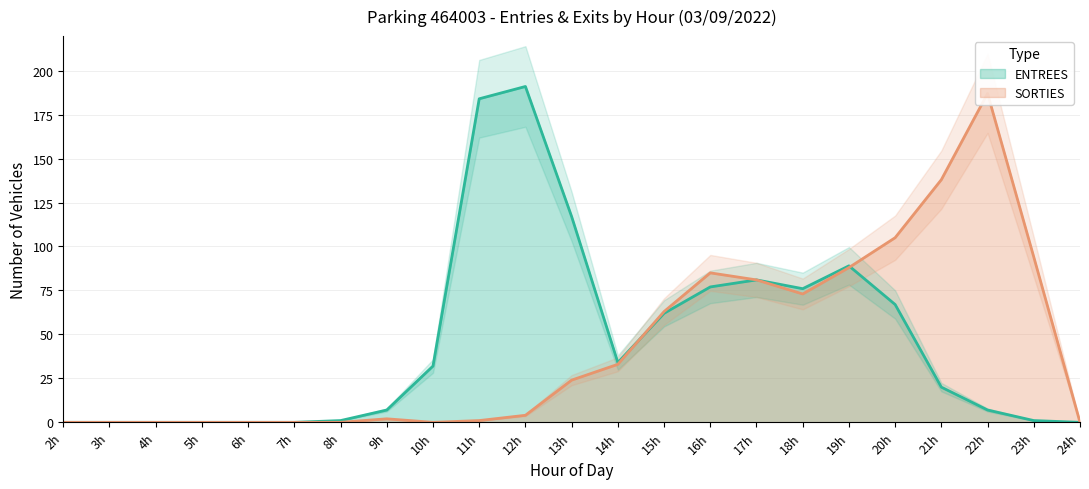

What is the highest value of the ENTREES series?

191